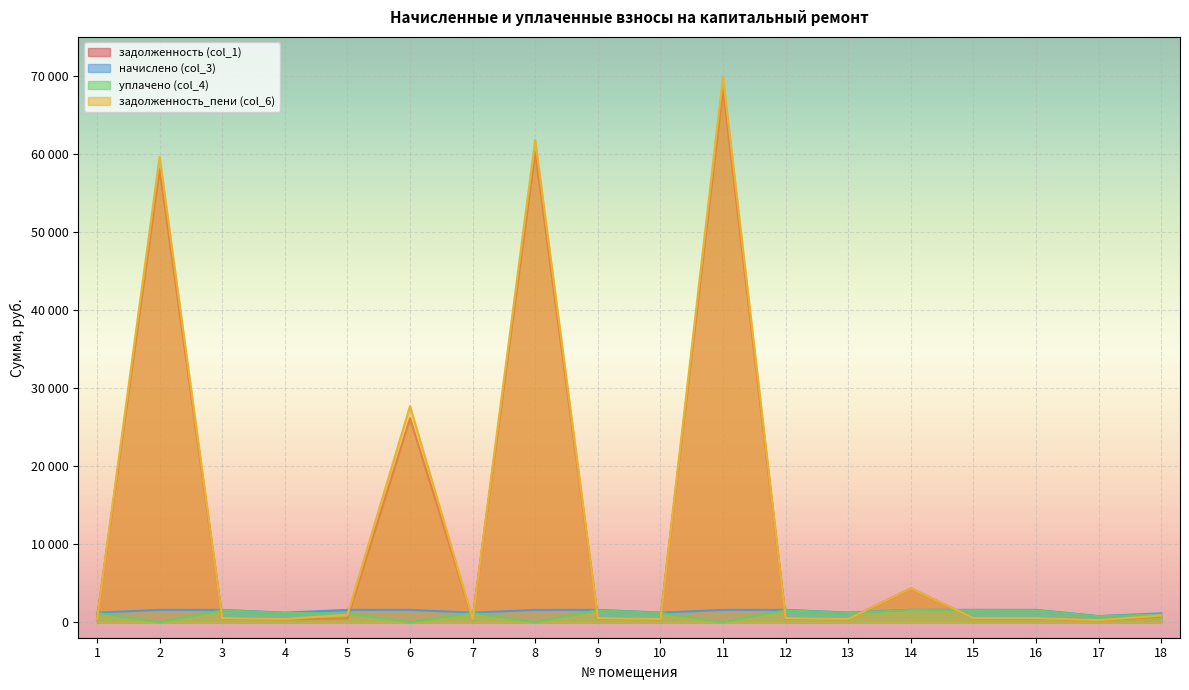

Which category has the highest value in the начислено (col_3) series?

6